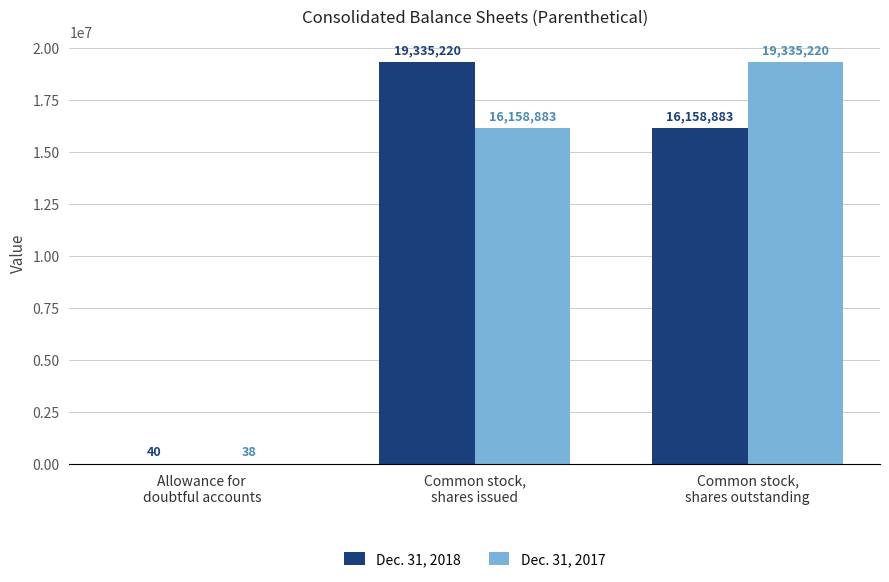

What is the total value across all series at Common stock,
shares issued?

35494103